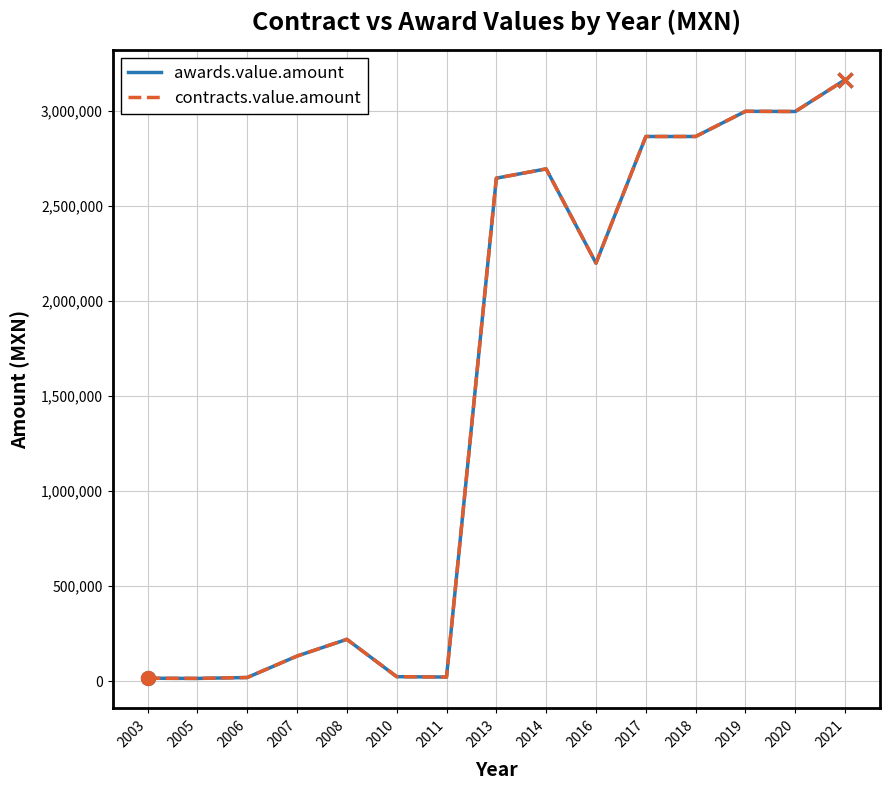

Reading right to left, what are all the values shown in this chart?

awards.value.amount: 2021=3162968.0	2020=2995835.0	2019=2996837.2	2018=2864388.3	2017=2864388.3	2016=2198525.0	2014=2694053.0	2013=2645309.5	2011=22246.8	2010=24262.8	2008=220625.0	2007=132616.0	2006=19840.0	2005=15135.0	2003=16010.0
contracts.value.amount: 2021=3162968.0	2020=2995835.0	2019=2996837.2	2018=2864388.3	2017=2864388.3	2016=2198525.0	2014=2694053.0	2013=2645309.5	2011=22246.8	2010=24262.8	2008=220625.0	2007=132616.0	2006=19840.0	2005=15135.0	2003=16010.0